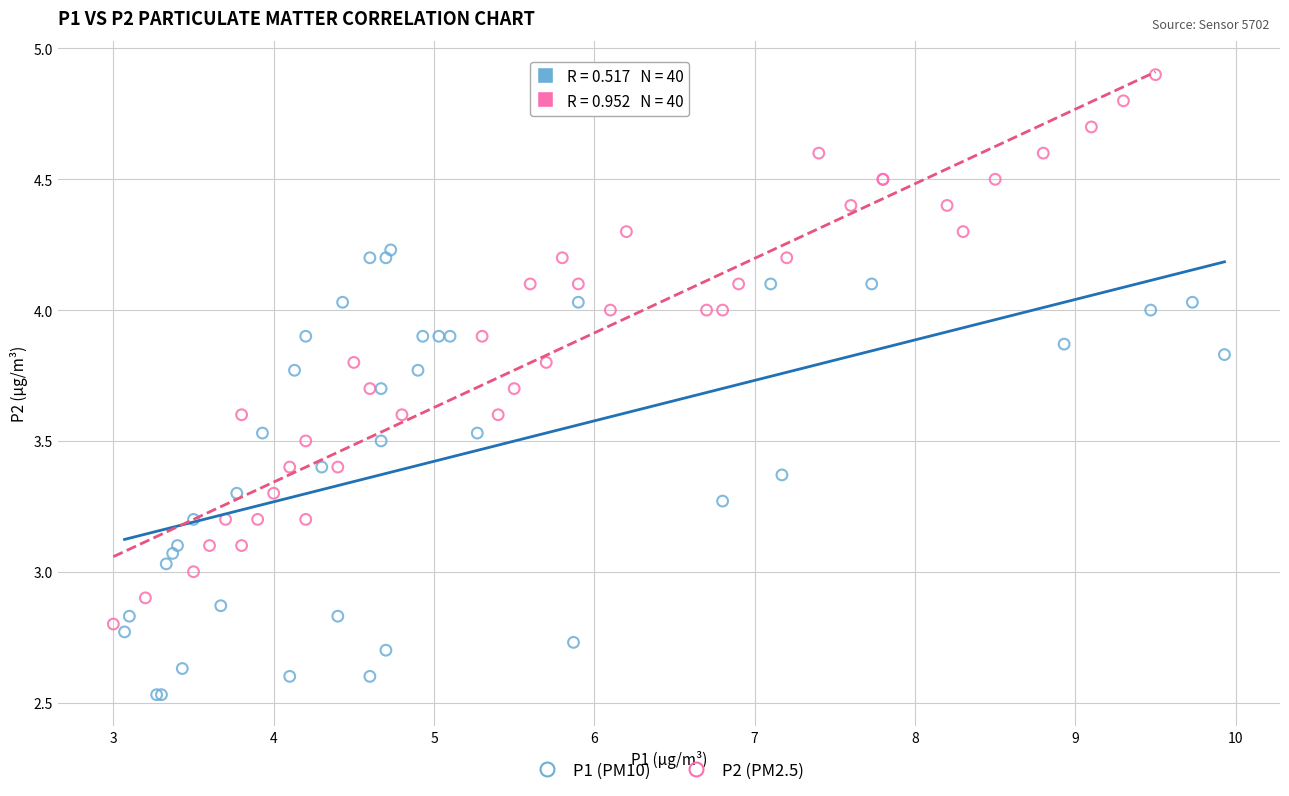

Which series reaches the maximum Y coordinate?

P2 (PM2.5)